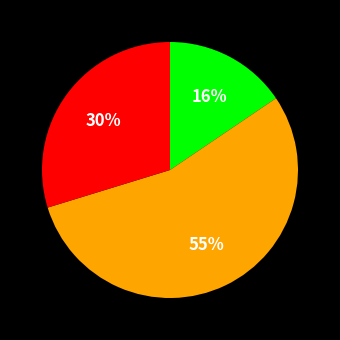

To the nearest percent, what is the average slice percentage?

33%